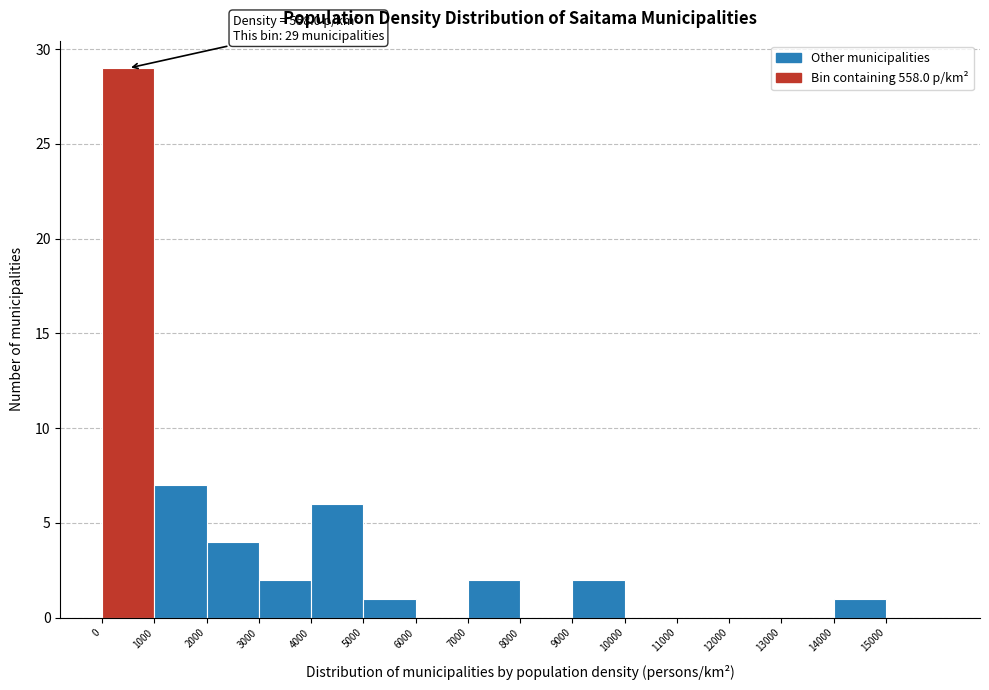

Over which range of the x-axis is the bar tallest?

0 to 1000